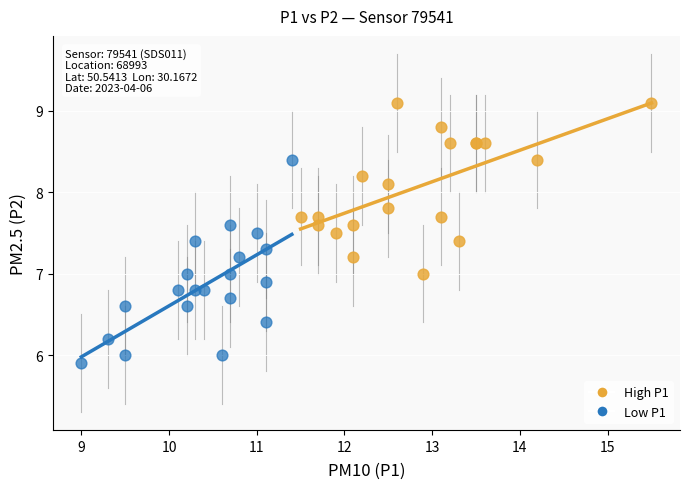

Which series contains the highest Y value?

High P1